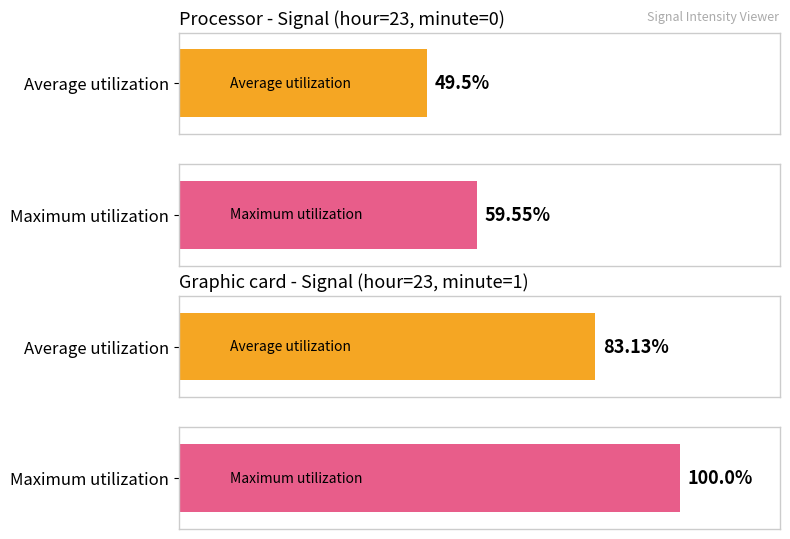

Are the bars horizontal?

Yes